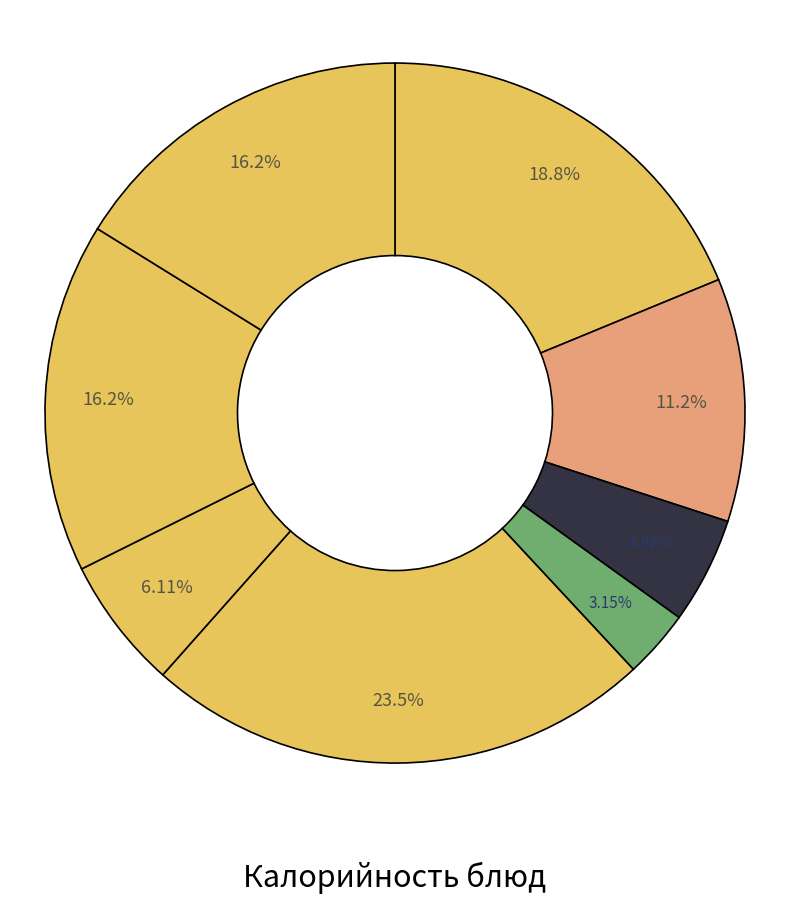

Which category has the biggest portion of the pie?

Плов с птицей